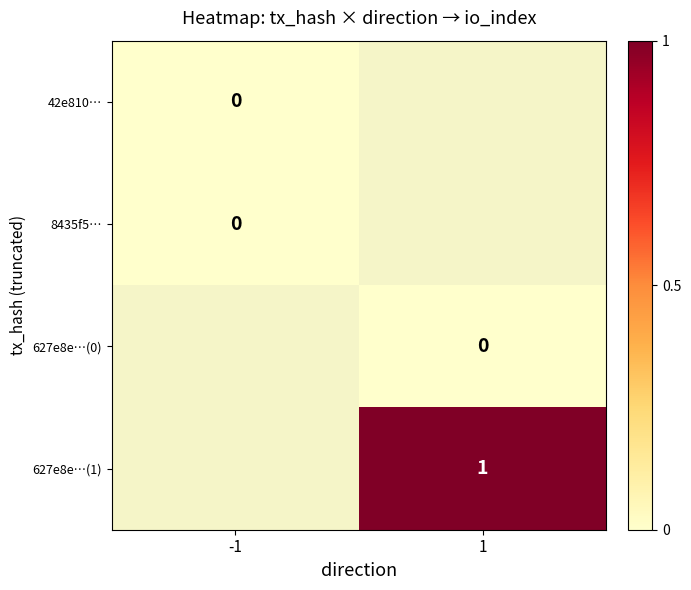

Count the 627e8e…(0) values in the range 0 to 1.

1